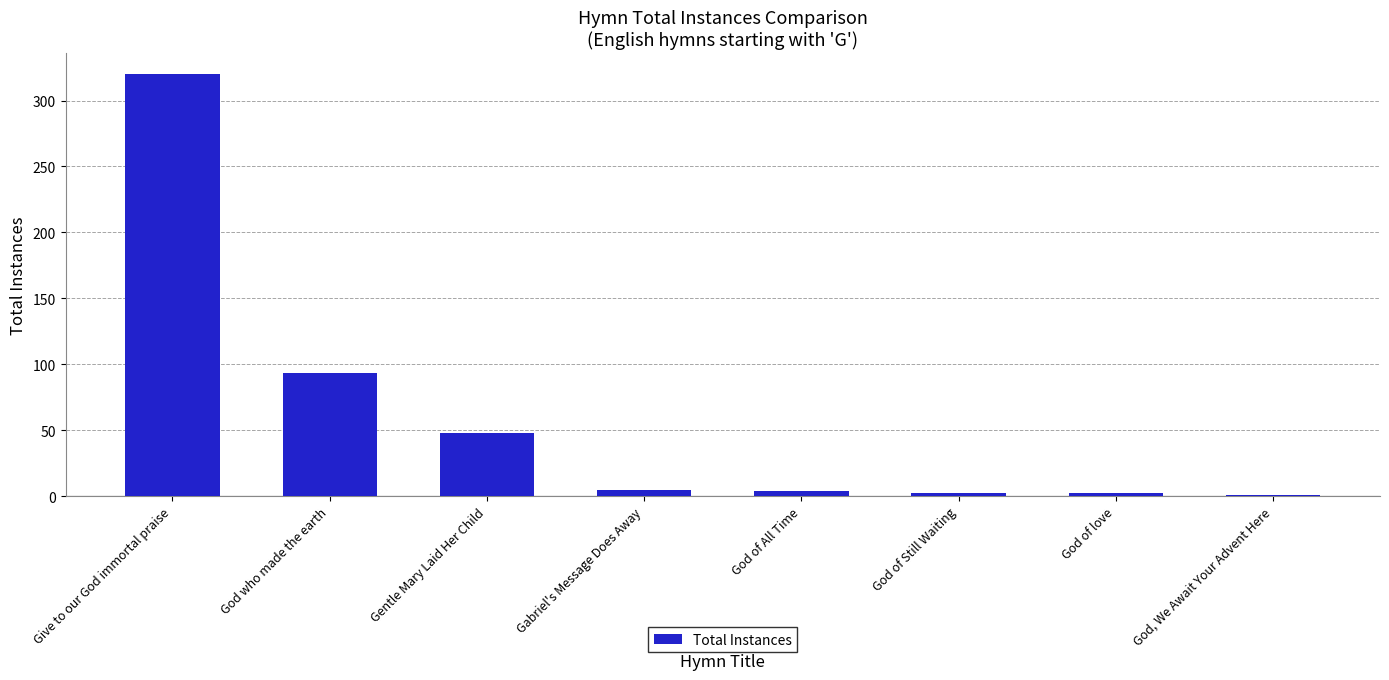

Between God, We Await Your Advent Here and Give to our God immortal praise, which is larger?

Give to our God immortal praise